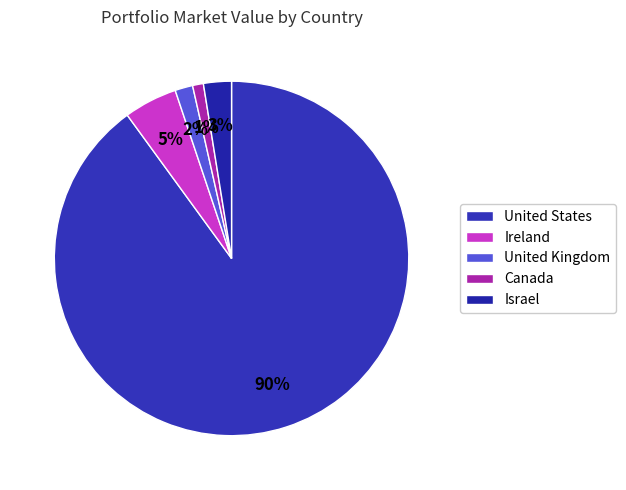

To the nearest percent, what is the difference between the Ireland and United Kingdom slice percentages?

3%